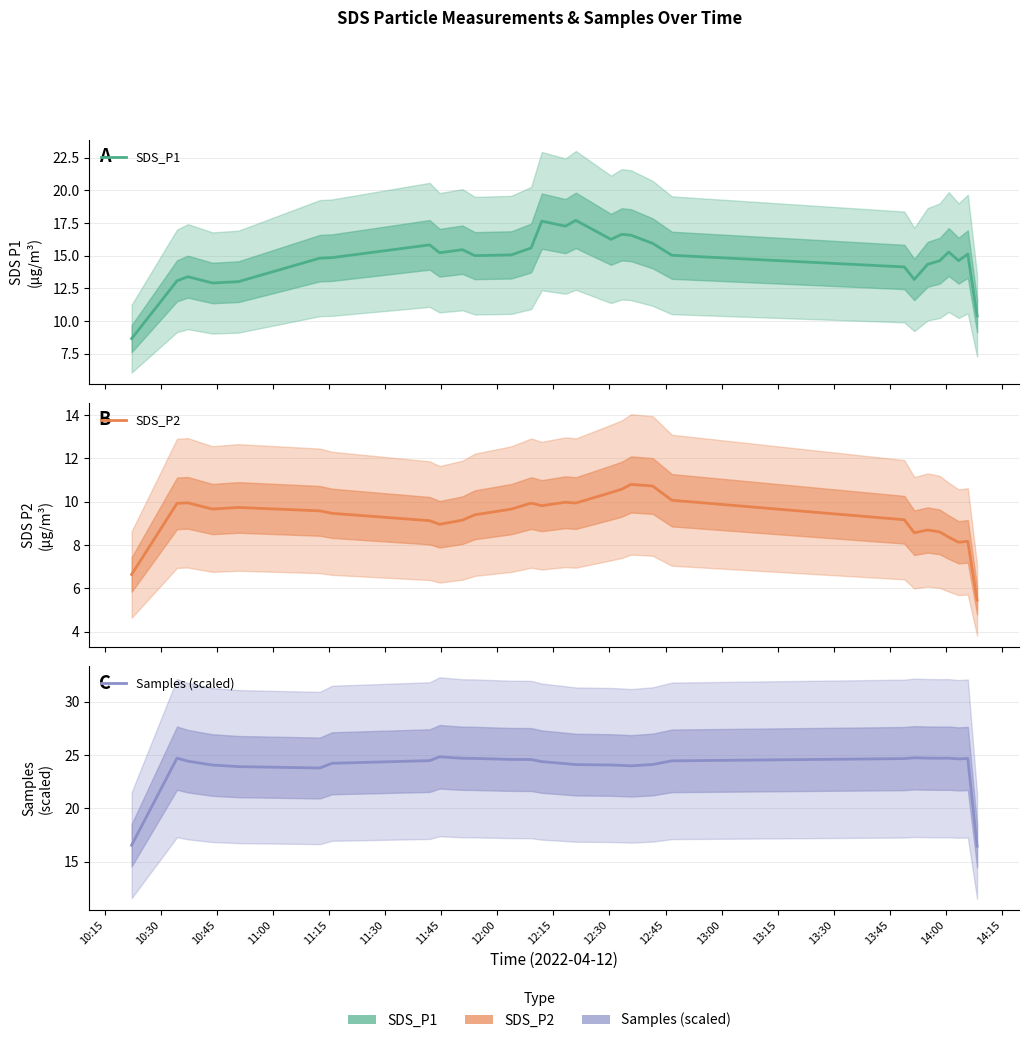

True or false: SDS_P1 has more than 2 points higher than both neighbors.

True